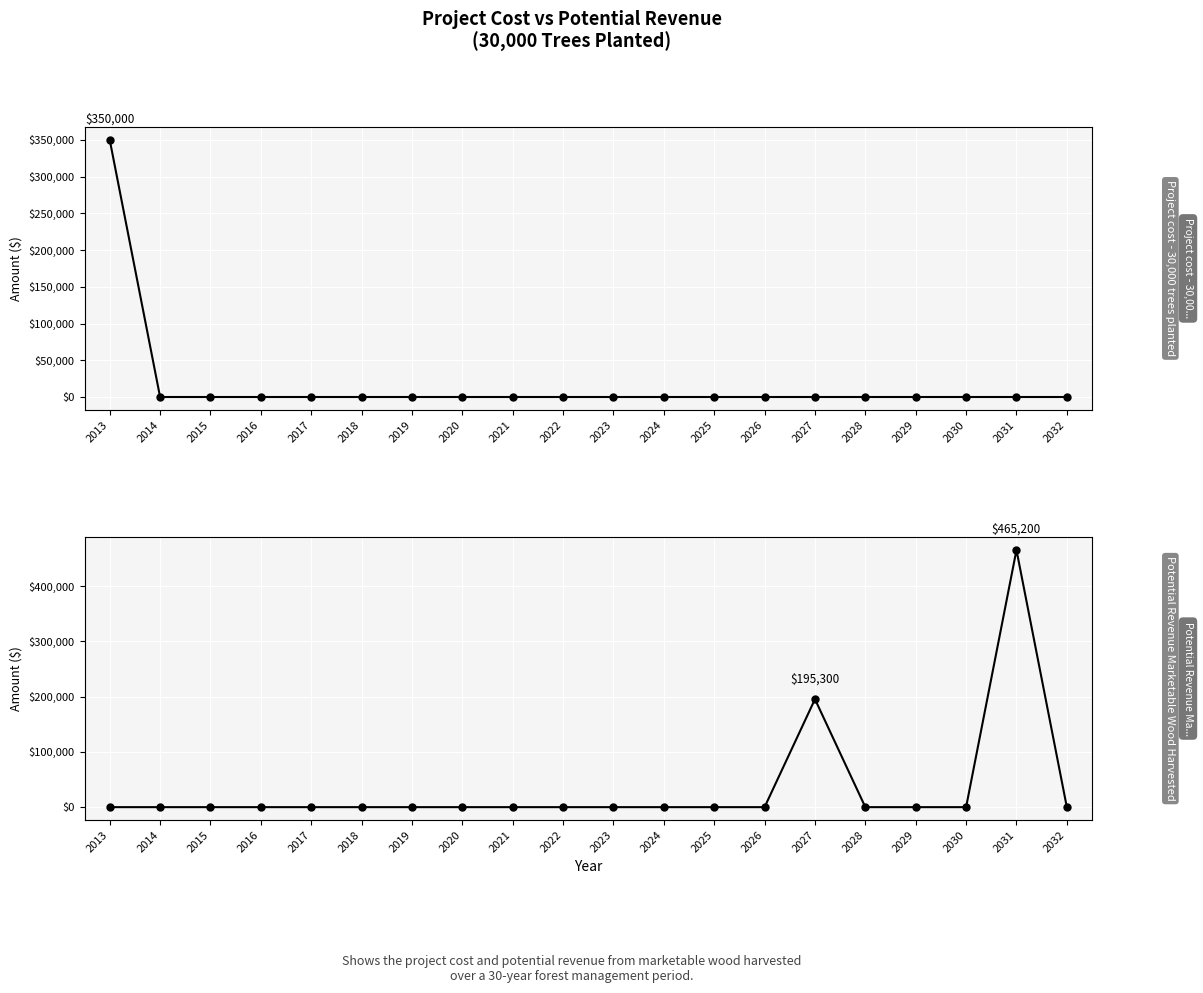

Rank the categories by Project cost - 30,000 trees planted value from lowest to highest.

2014, 2015, 2016, 2017, 2018, 2019, 2020, 2021, 2022, 2023, 2024, 2025, 2026, 2027, 2028, 2029, 2030, 2031, 2032, 2013